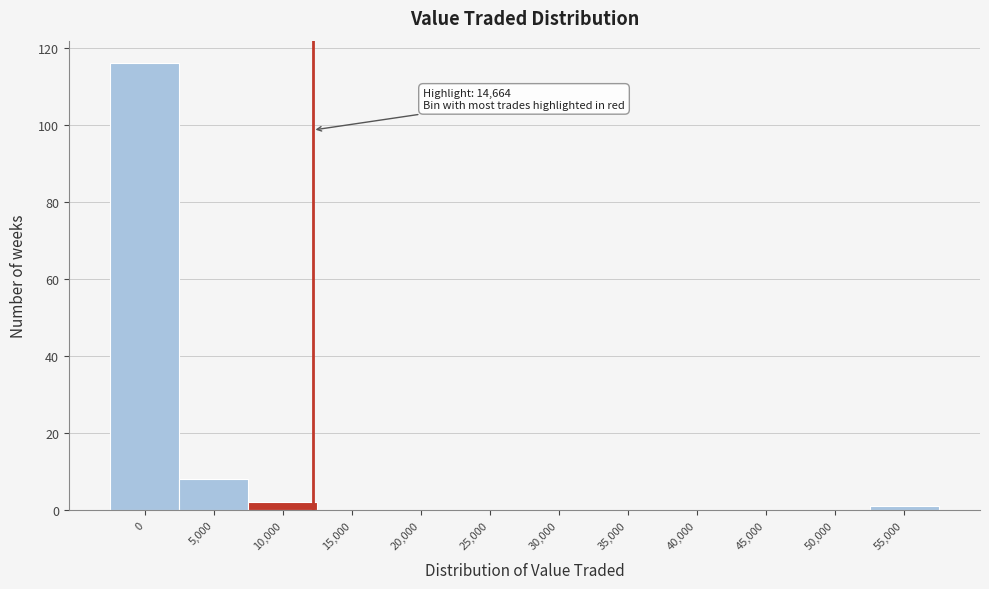

Reading left to right, list all the values displayed in this chart.

0=116	5,000=8	10,000=2	15,000=0	20,000=0	25,000=0	30,000=0	35,000=0	40,000=0	45,000=0	50,000=0	55,000=1